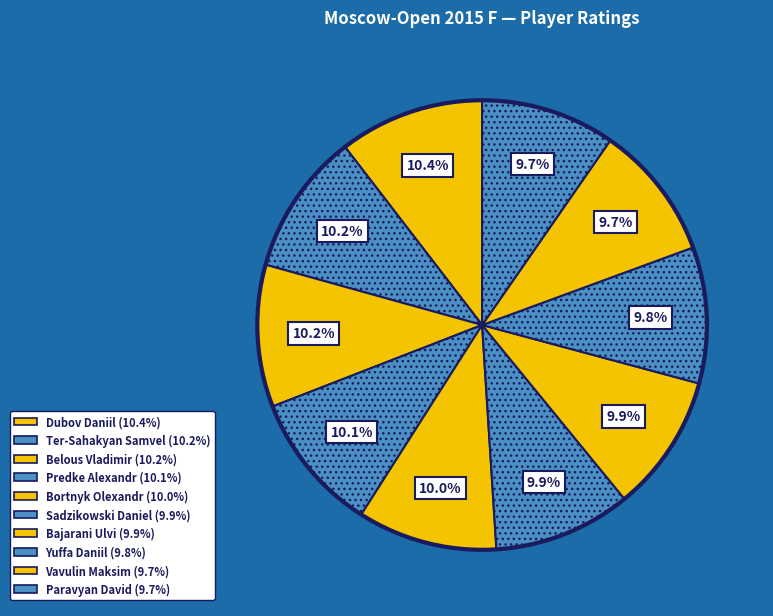

Which category has the smallest portion of the pie?

Paravyan David